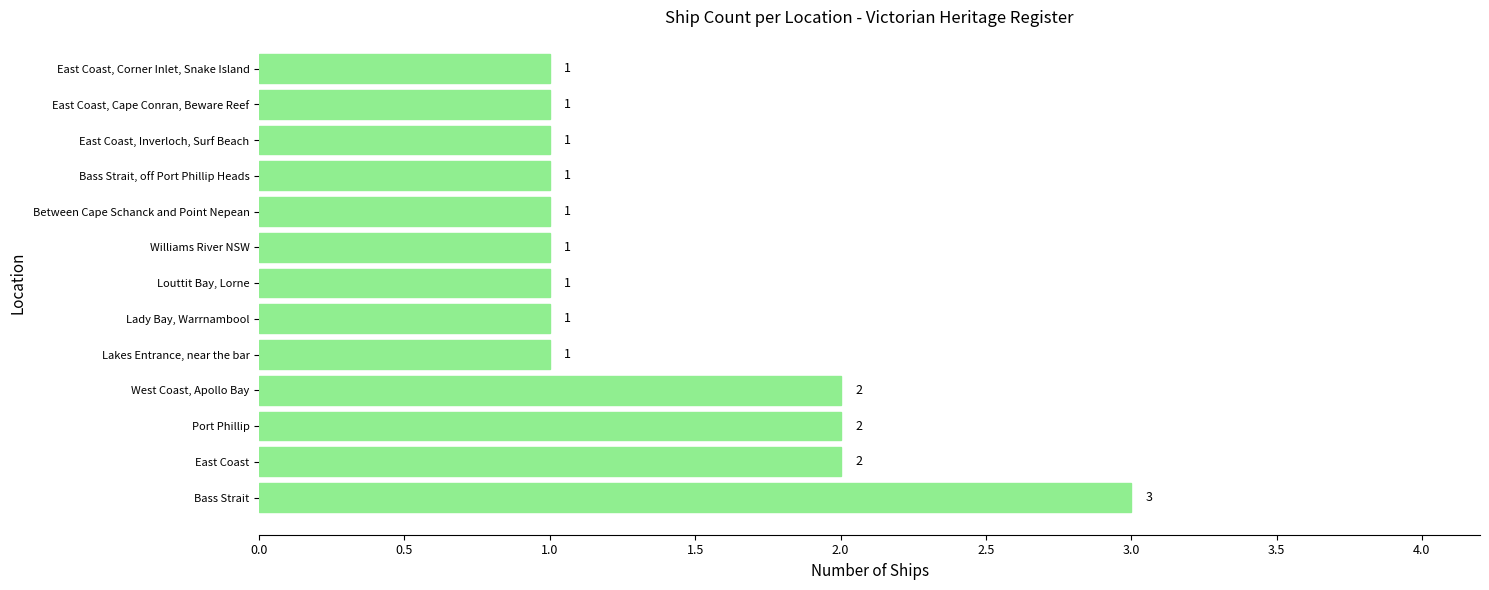

What is the greatest value displayed?

3